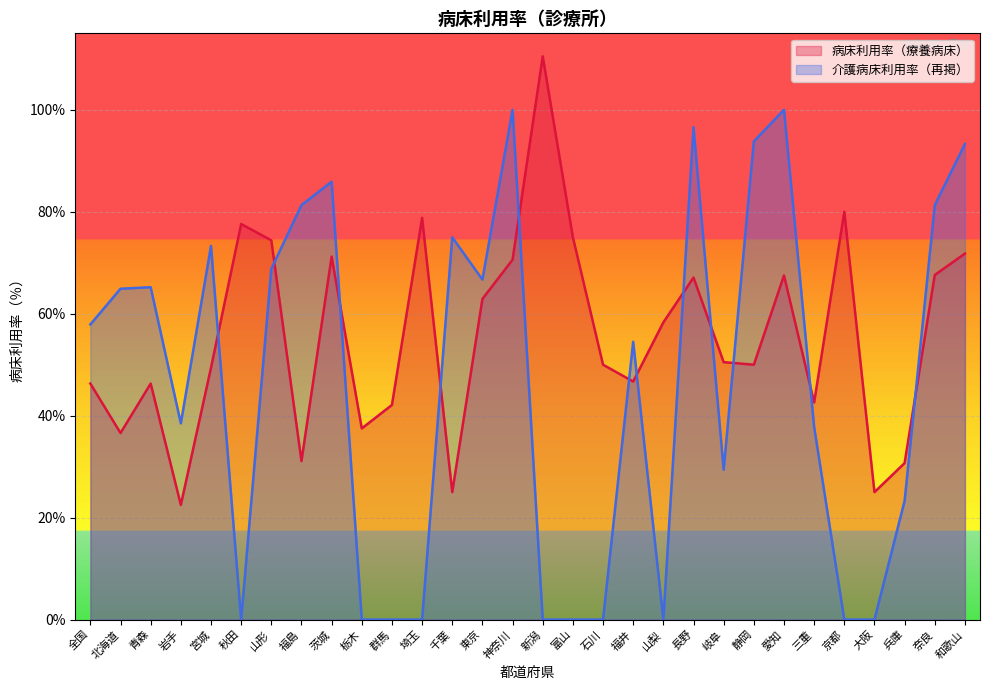

What is the sum of all 介護病床利用率（再掲） values?

1387.5